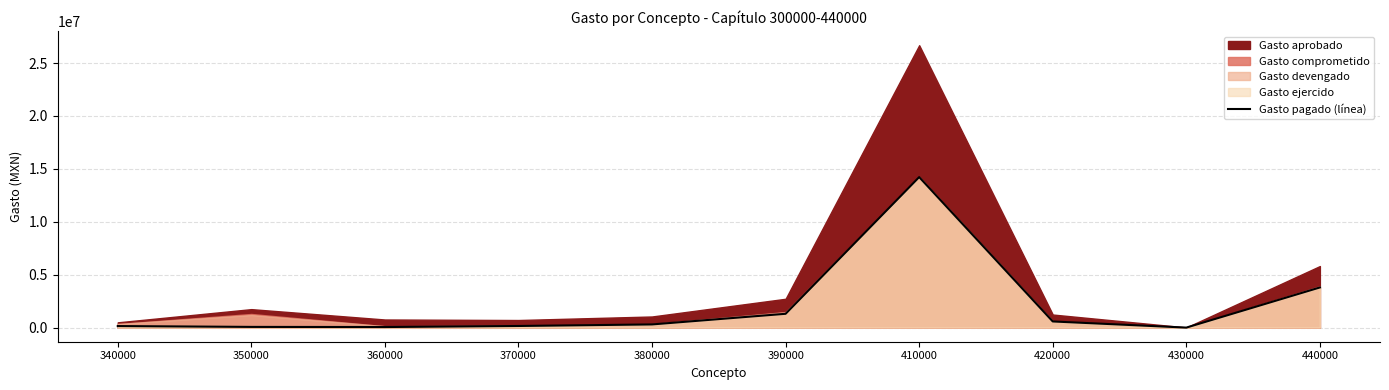

What is the difference between the maximum and minimum values?

14223338.2